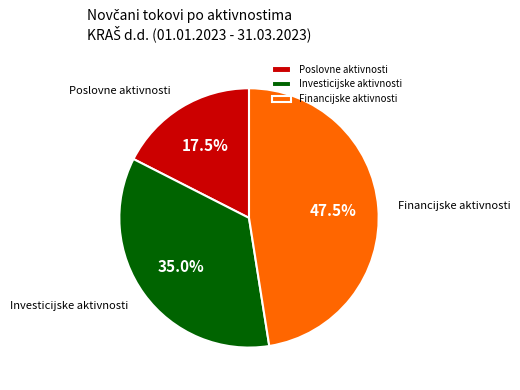

Is Investicijske aktivnosti the majority of the pie?

No